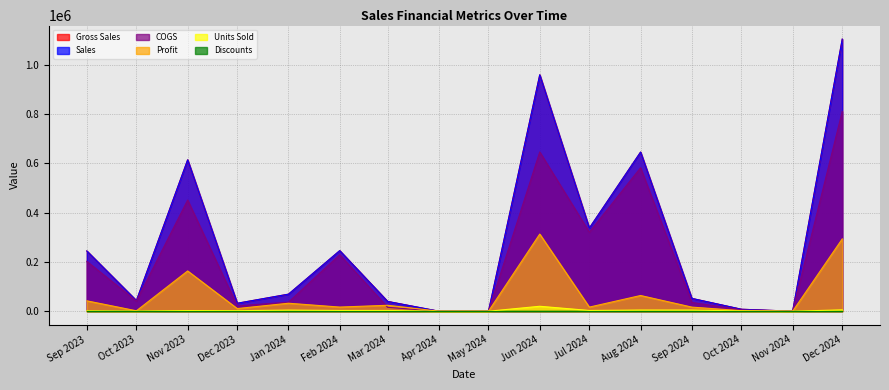

Does the chart display data point markers on the line(s)?

No